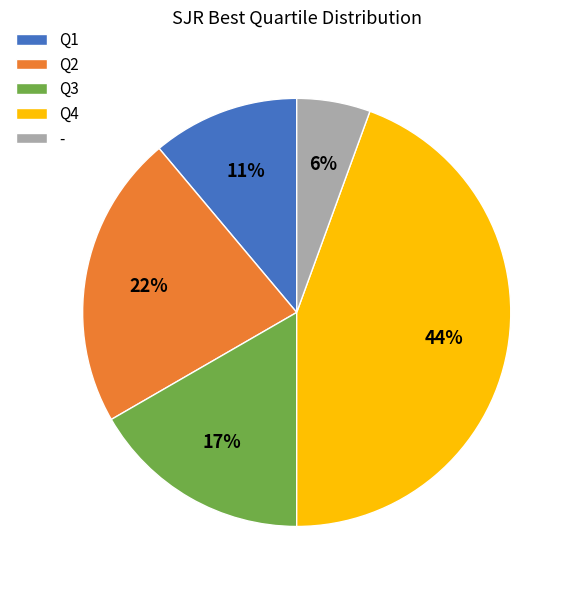

Is it true that Q3 is 29% of the pie?

False